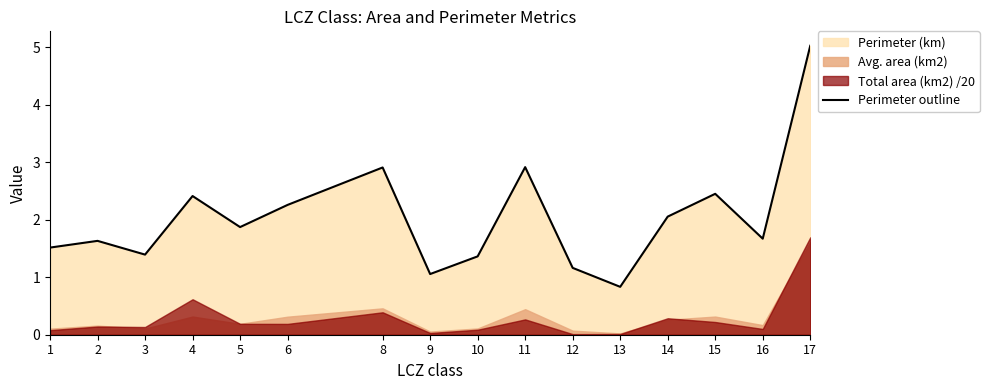

Where does the data first go above 1?

1